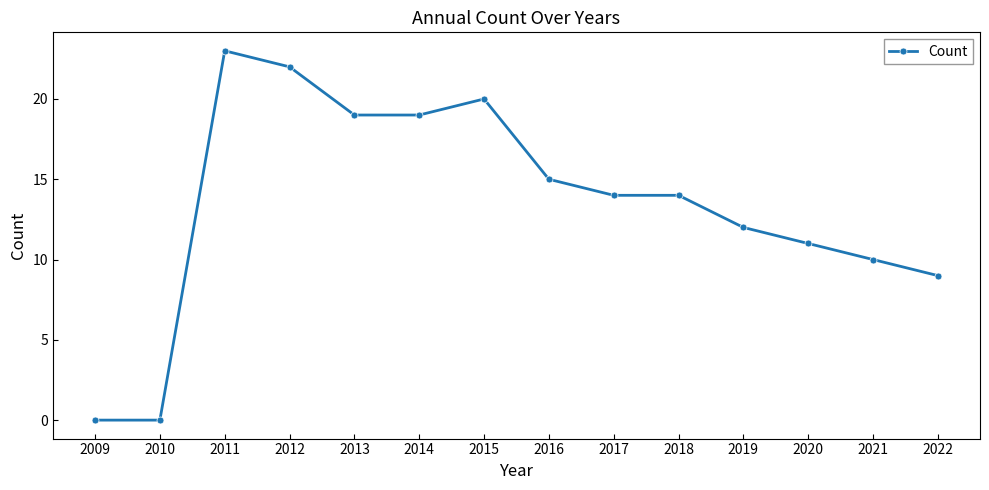

What is the value of the 8th point from the left?

15